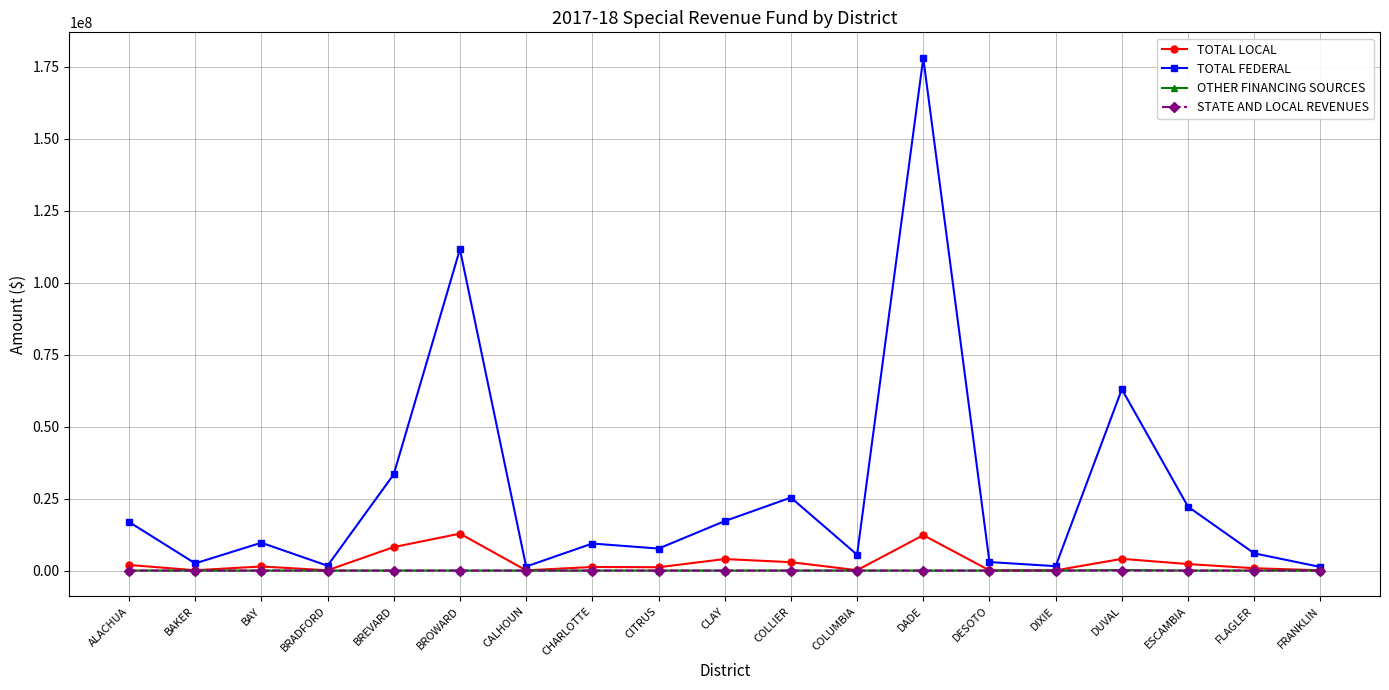

Which series has the largest range (max minus min)?

TOTAL FEDERAL